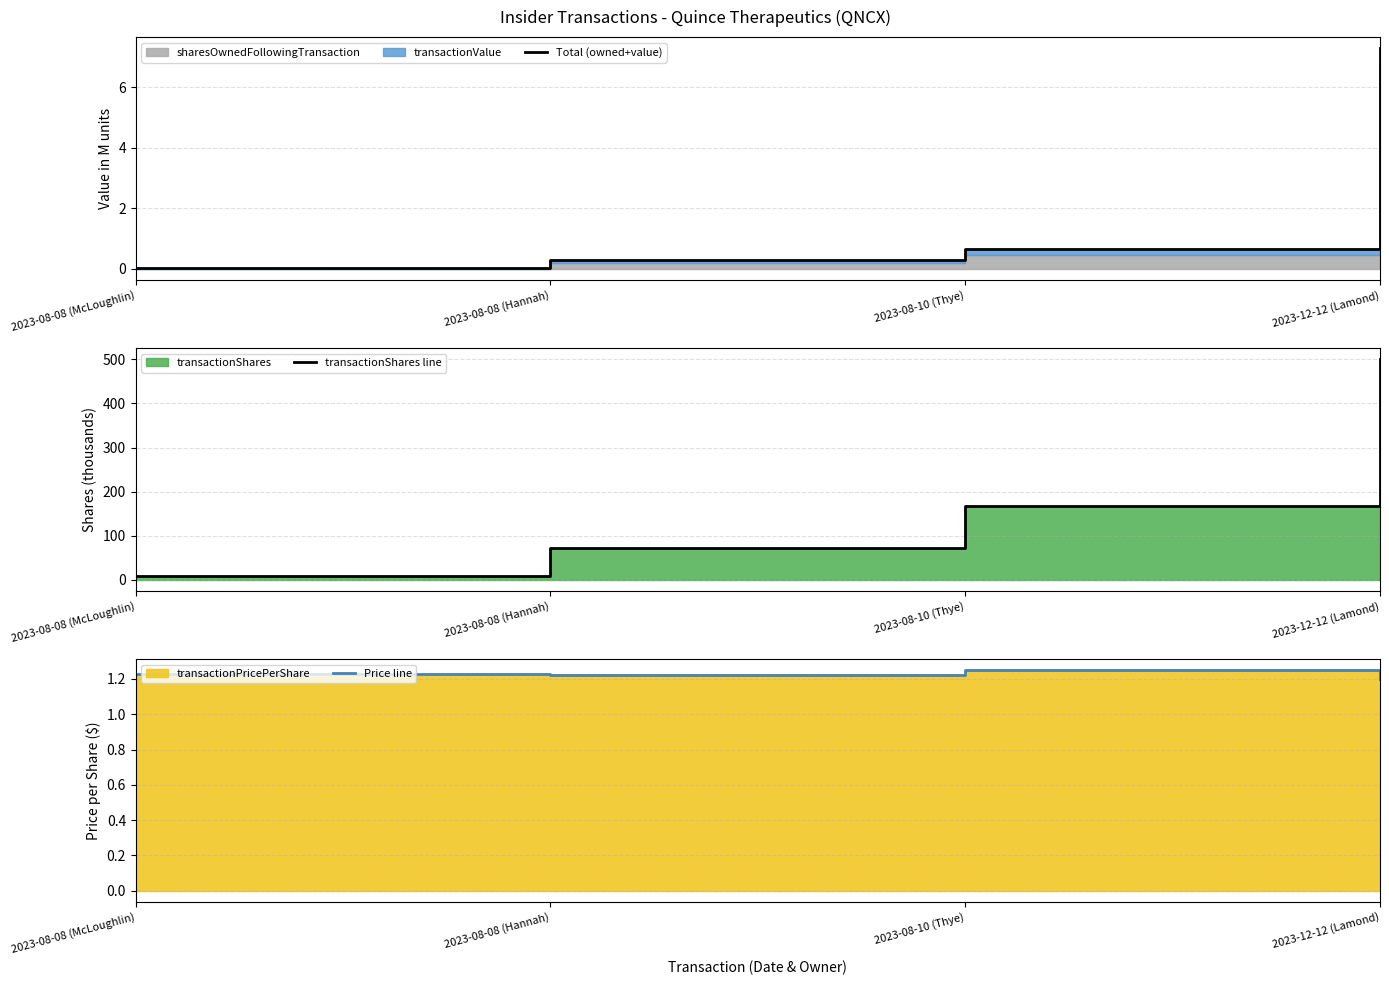

How many lines are shown in the chart?

3